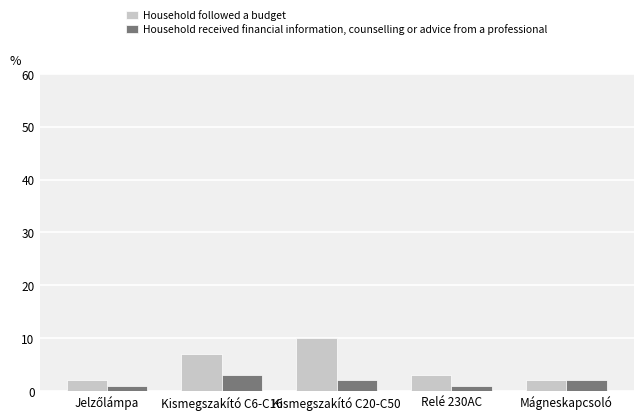

What is the average value of the Household received financial information, counselling or advice from a professional series?

2